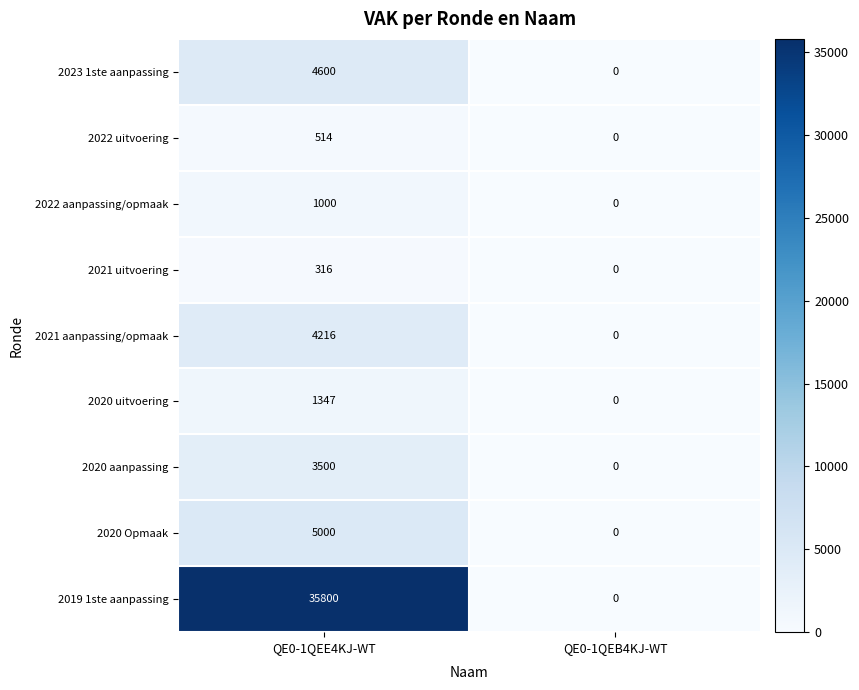

How many categories are shown in the chart?

2